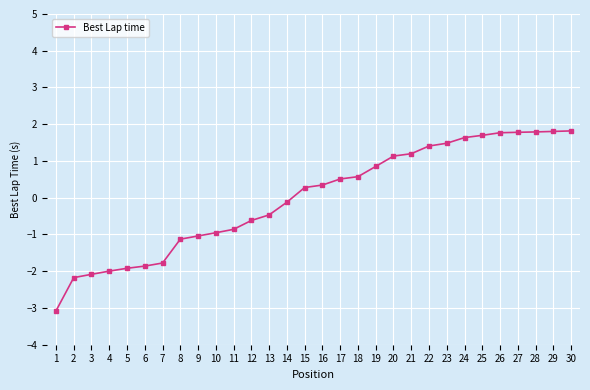

What is the value of the 18th point from the left?

0.6